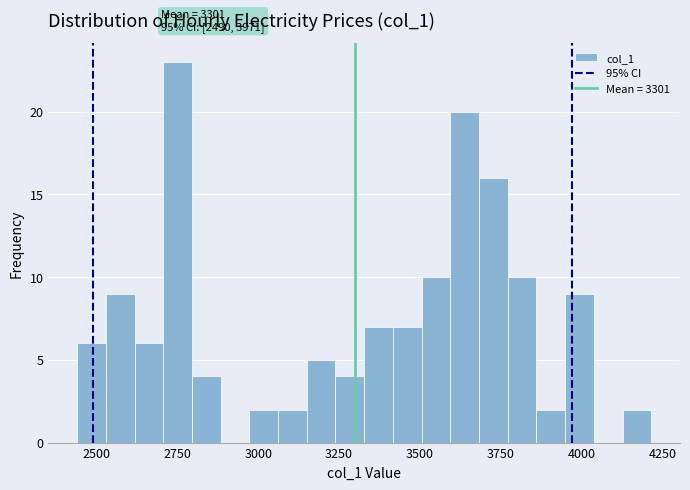

Around what value on the x-axis is the tallest bar? Give the approximate position of its centre, as read against the axis.

2750